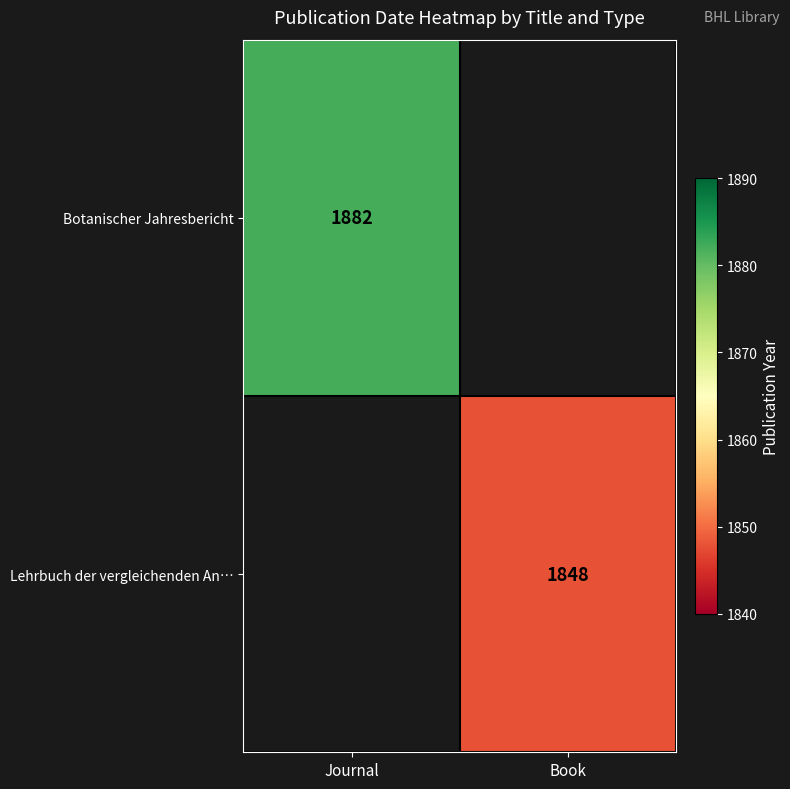

The value of Lehrbuch der vergleichenden An… at Book is 1848. True or false?

True